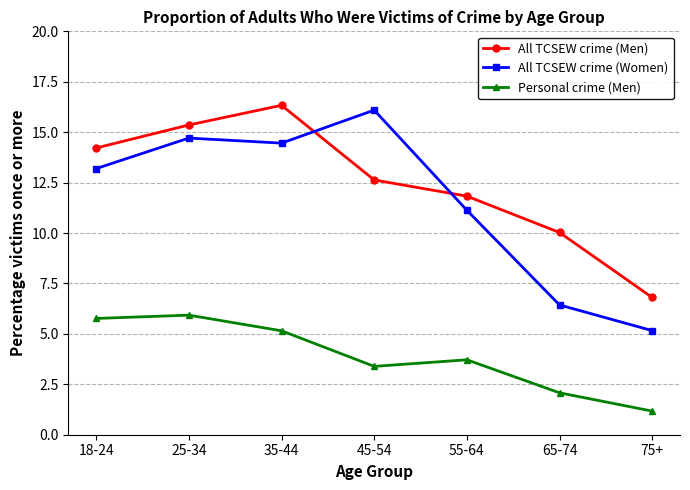

The All TCSEW crime (Women) series shows 11.1 at 55-64. True or false?

True